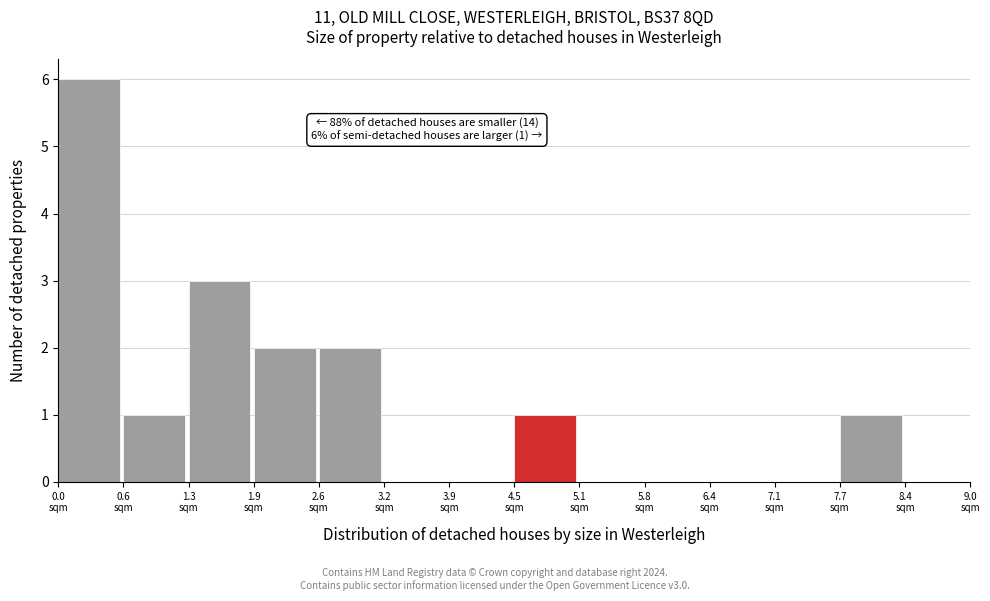

Over which range of the x-axis is the bar tallest?

0.0 to 0.6